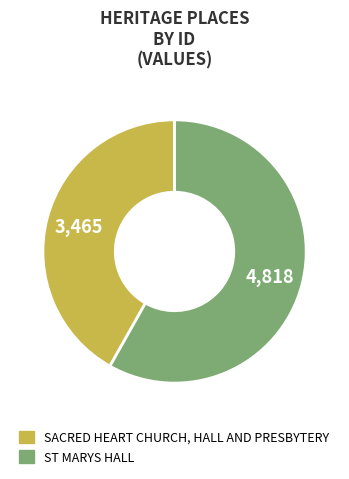

Which category accounts for the majority?

ST MARYS HALL